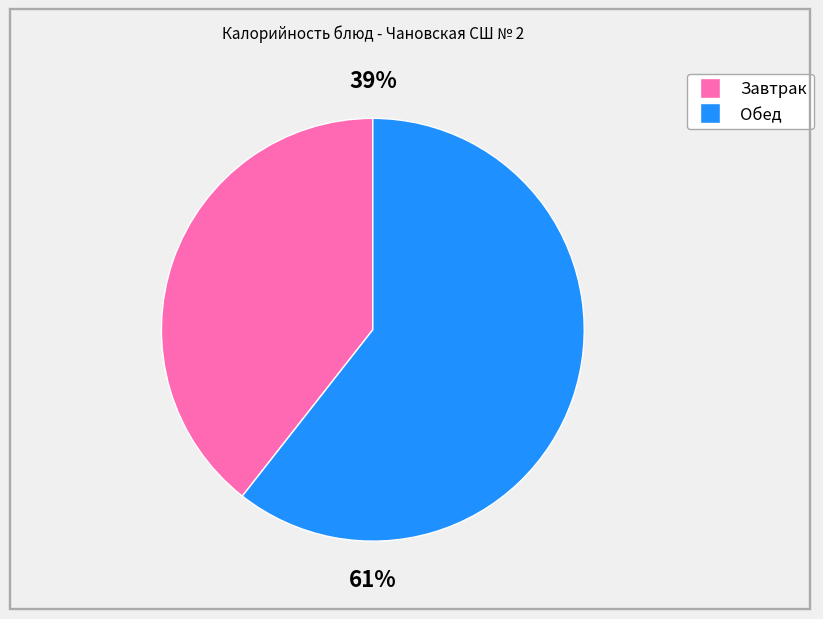

Is there any slice that represents more than half of the pie?

Yes